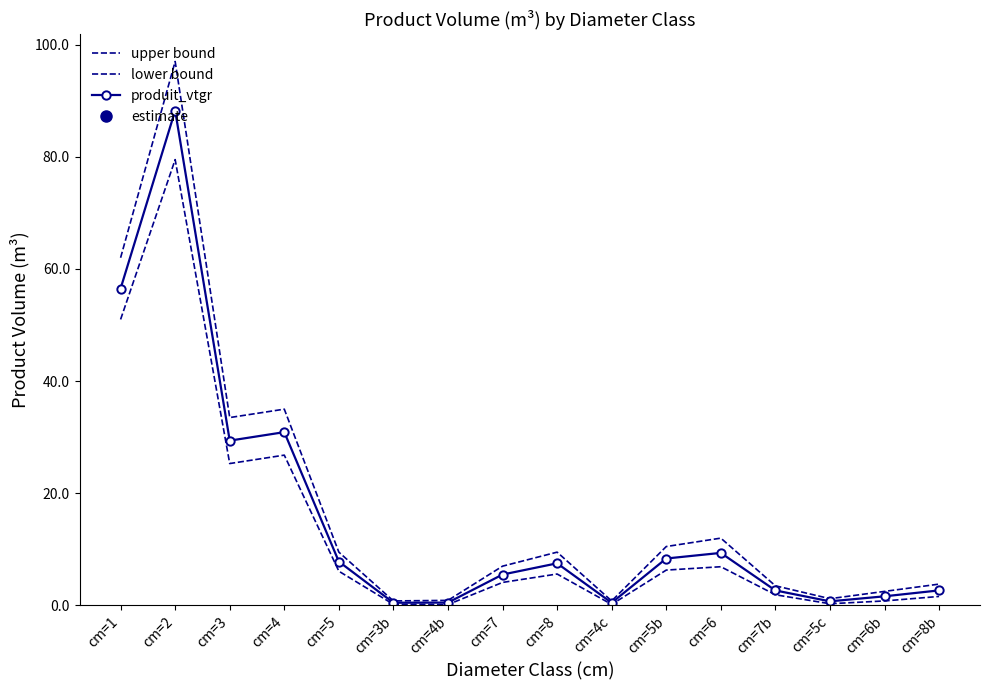

What position from the left is cm=6?

12